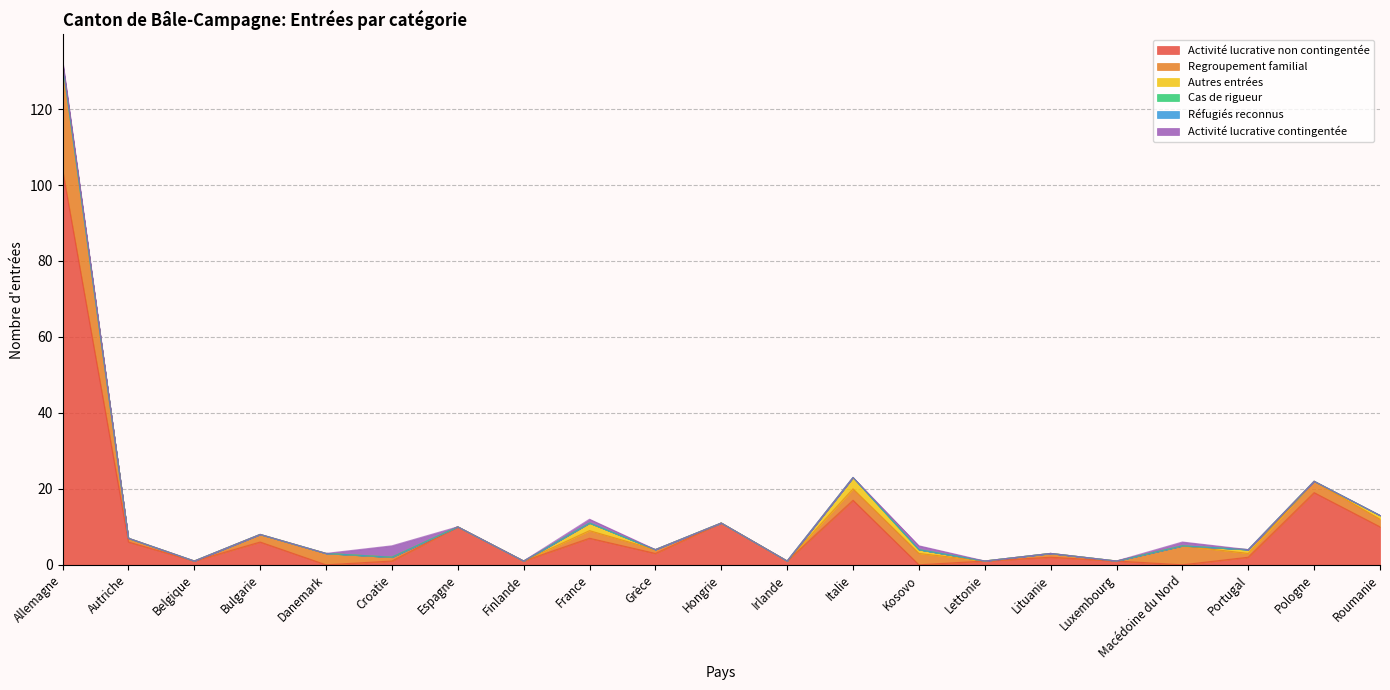

Which series has the widest spread of values?

Activité lucrative non contingentée